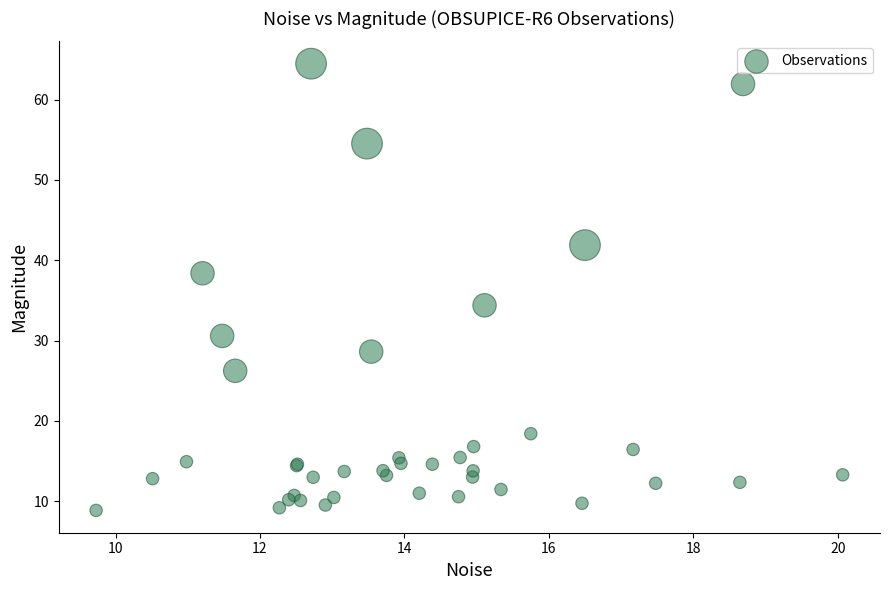

What Y value in the scatter plot is closest to 36?

34.4